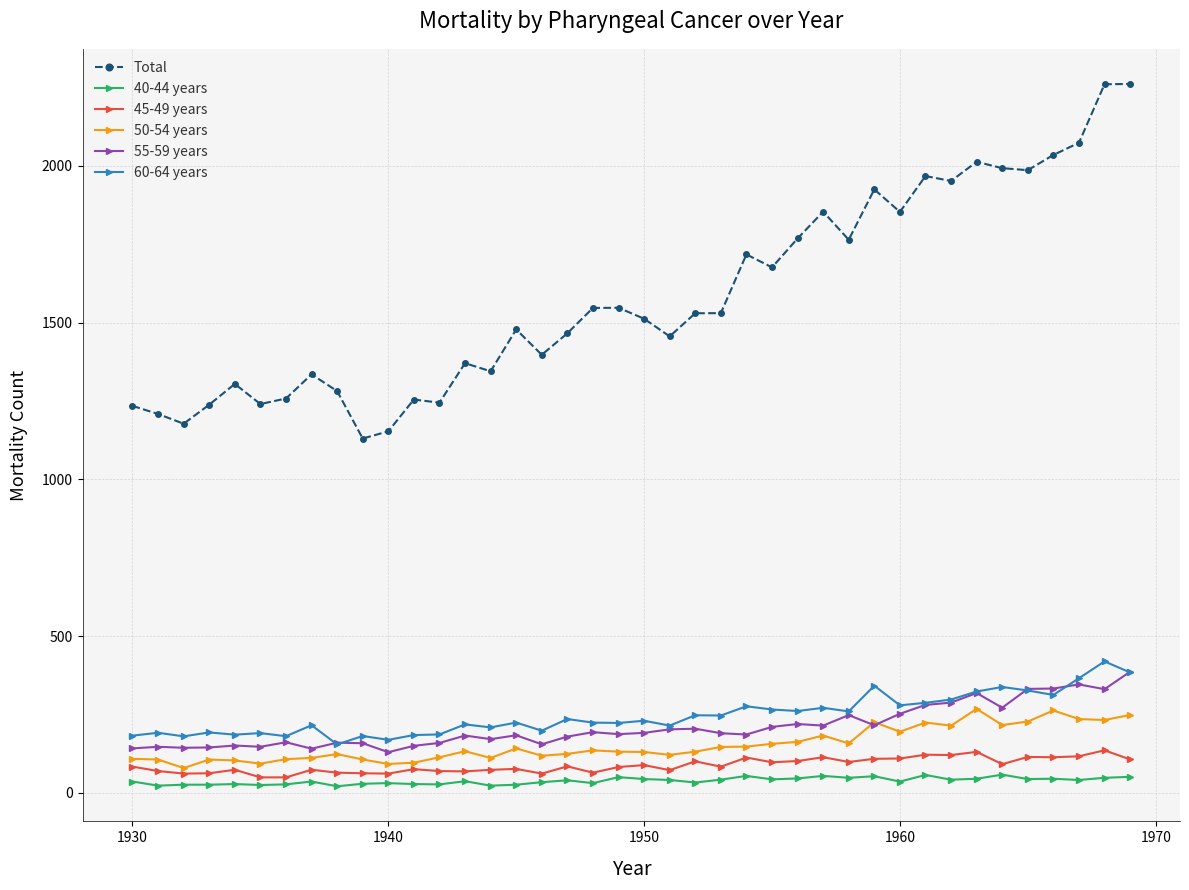

Which series has the widest spread of values?

Total